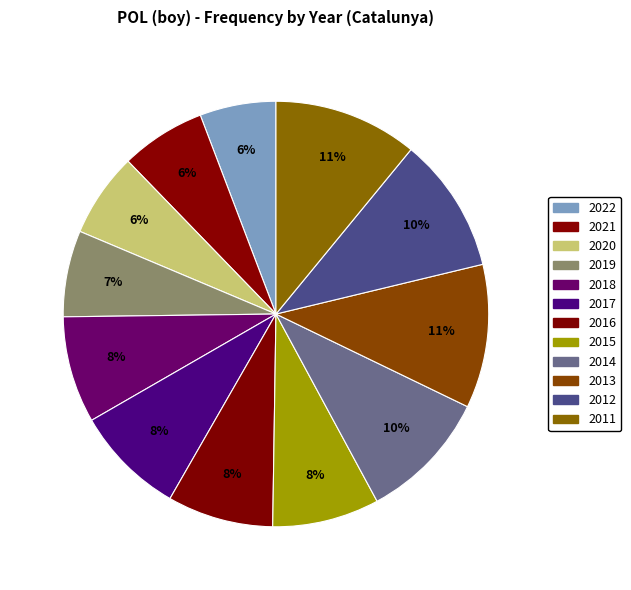

What is the smallest slice in the pie chart?

2022